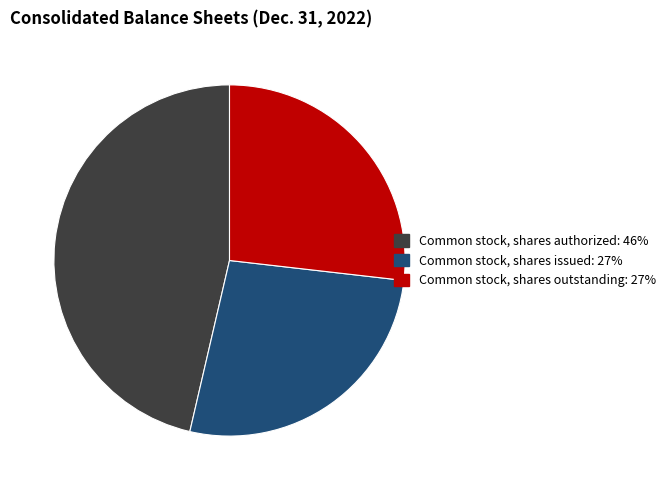

Combined, do Common stock, shares authorized and Common stock, shares outstanding account for over 50%?

Yes